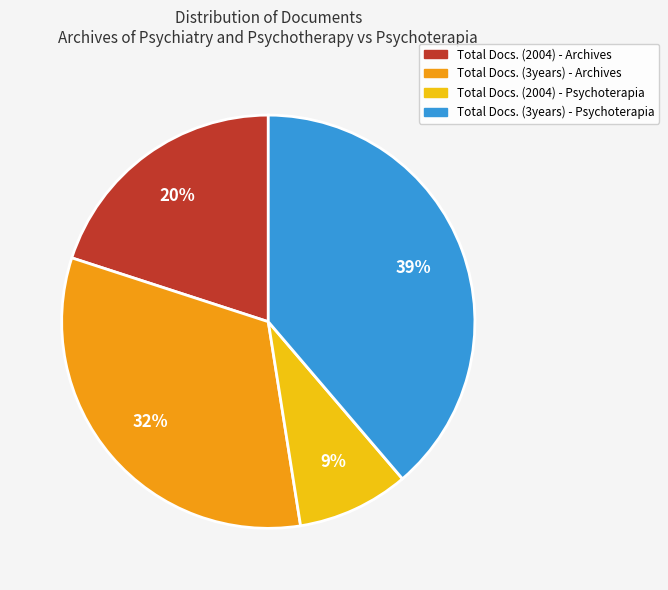

Which slice is the smallest?

Total Docs. (2004) - Psychoterapia